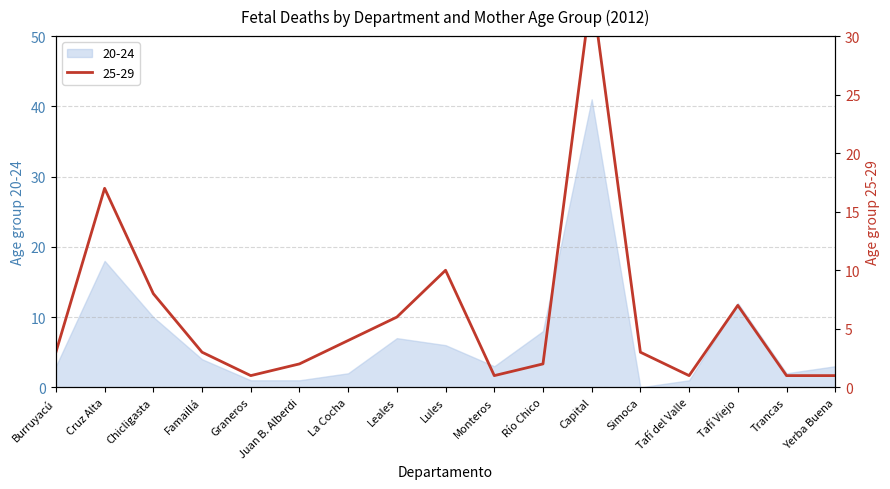

Reading left to right, what are all the values shown in this chart?

3	17	8	3	1	2	4	6	10	1	2	34	3	1	7	1	1